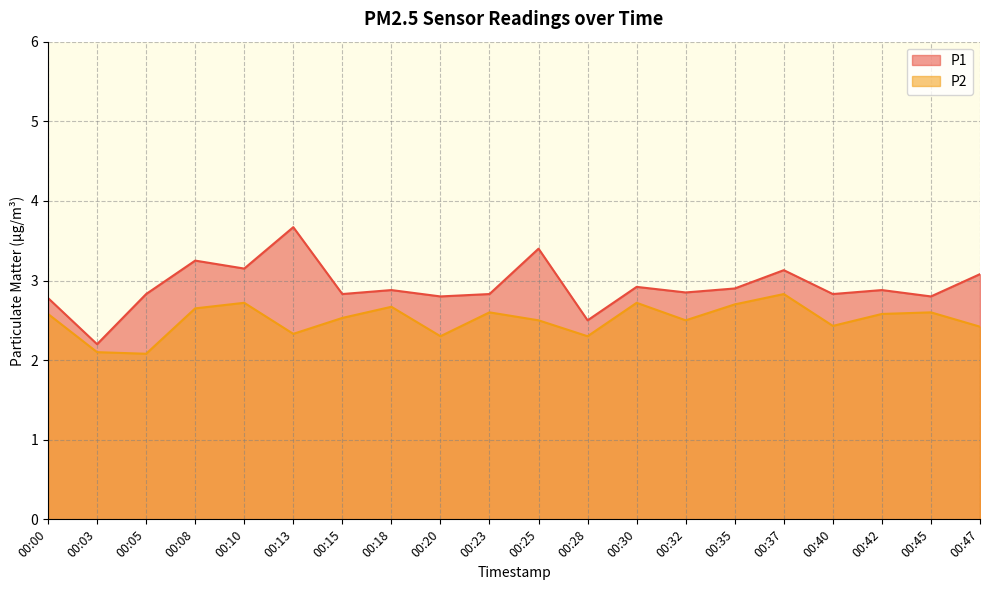

Which series has the largest total across all categories?

P1